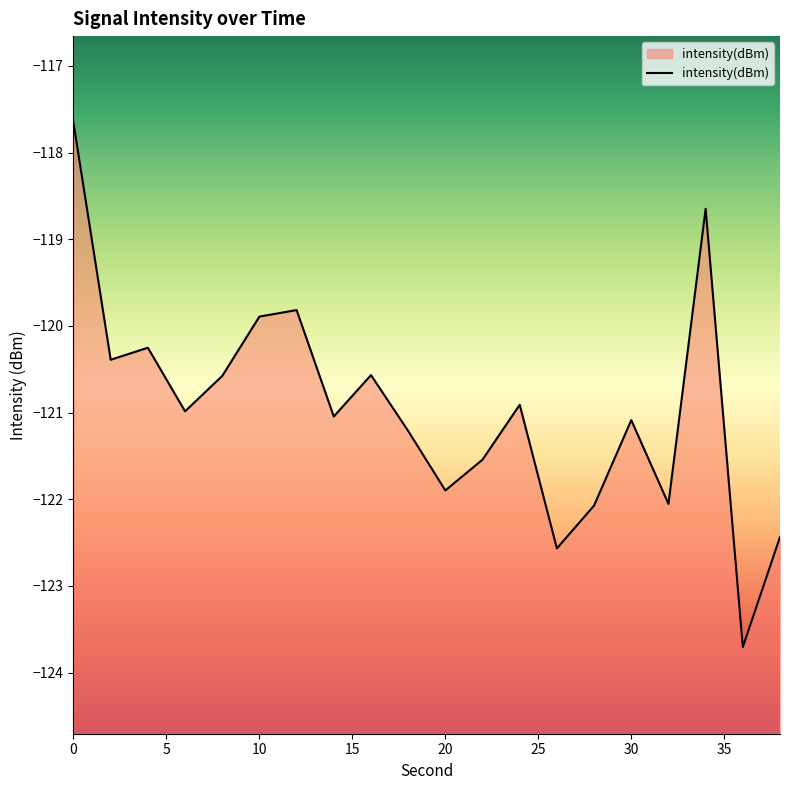

What is the difference between the maximum and minimum values?

6.0